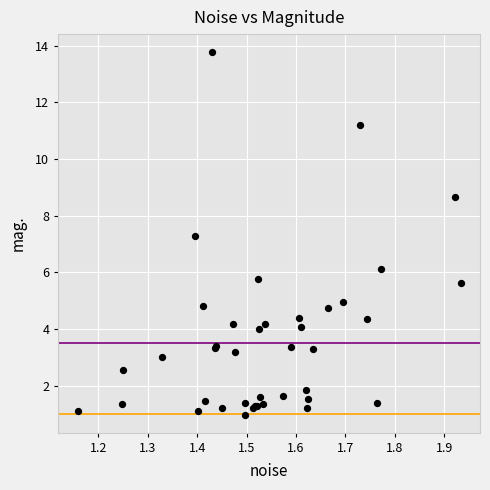

What Y value in the scatter plot is closest to 7?

7.3